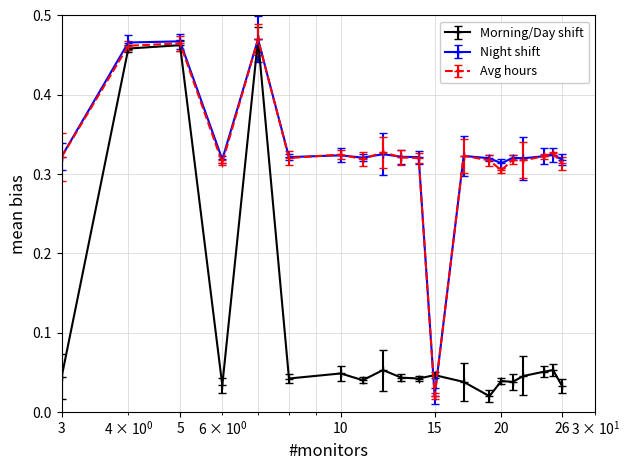

At which category does Avg hours reach its first local peak?

5